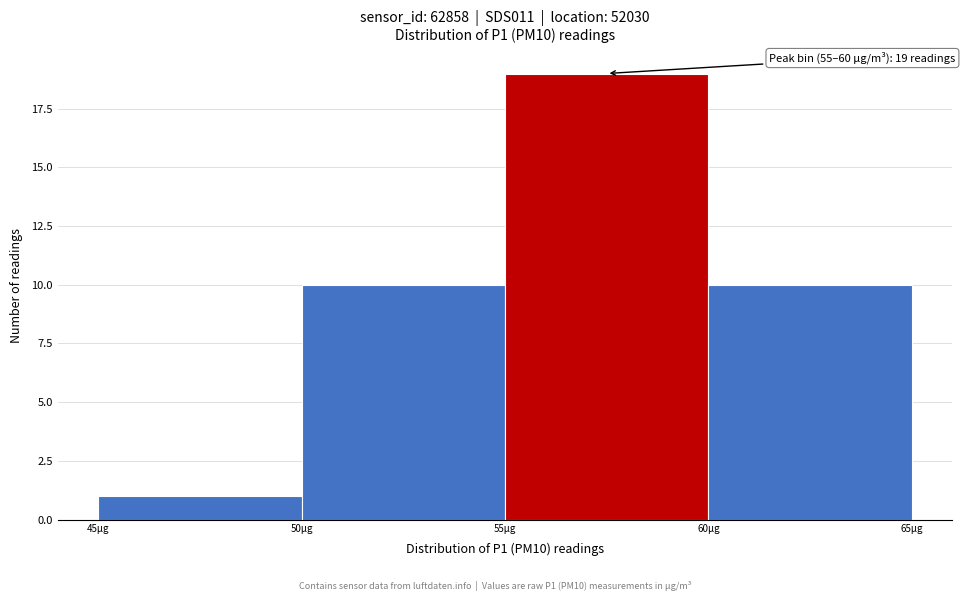

Over which range of the x-axis is the bar tallest?

55 to 60